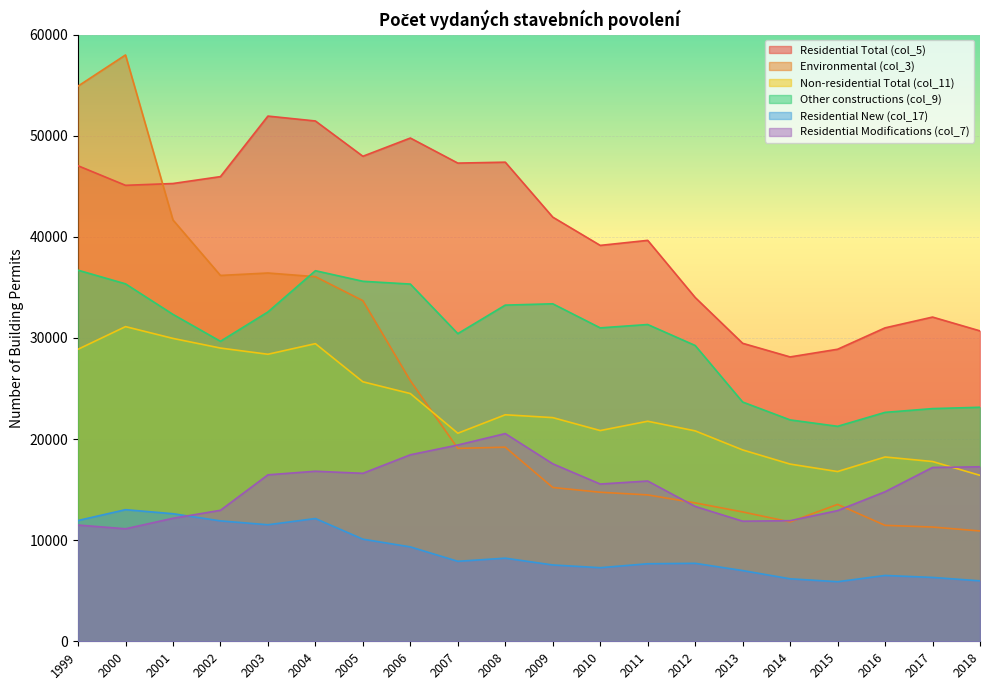

At which label does Other constructions (col_9) first exceed 31332?

1999